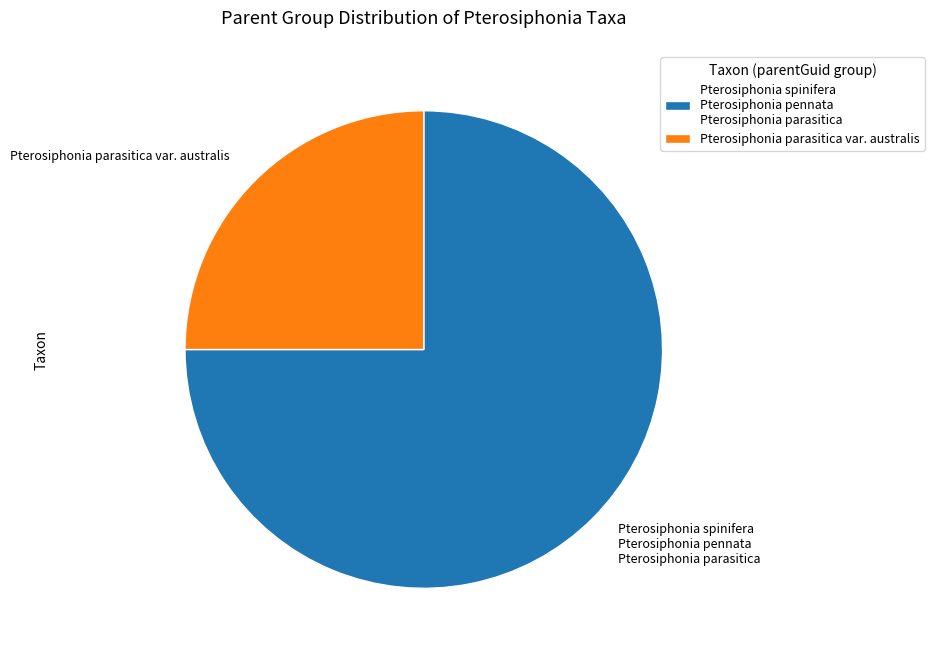

Is the sum of Pterosiphonia parasitica var. australis and Pterosiphonia spinifera Pterosiphonia pennata Pterosiphonia parasitica greater than half?

Yes